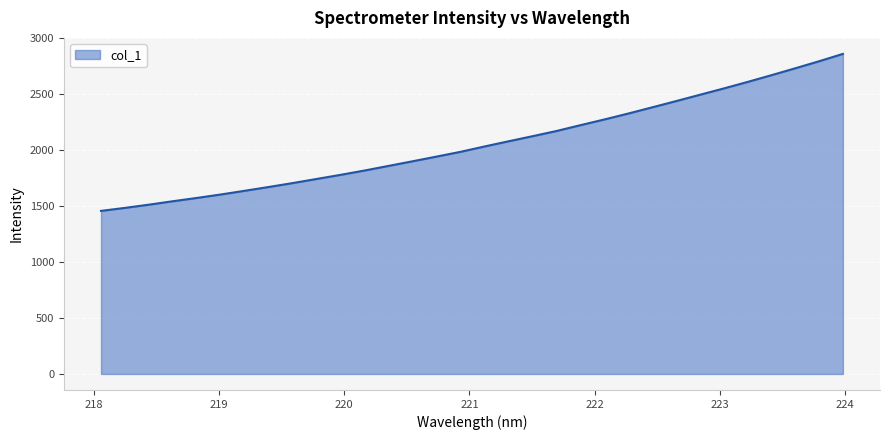

What is the greatest value displayed?

2860.9